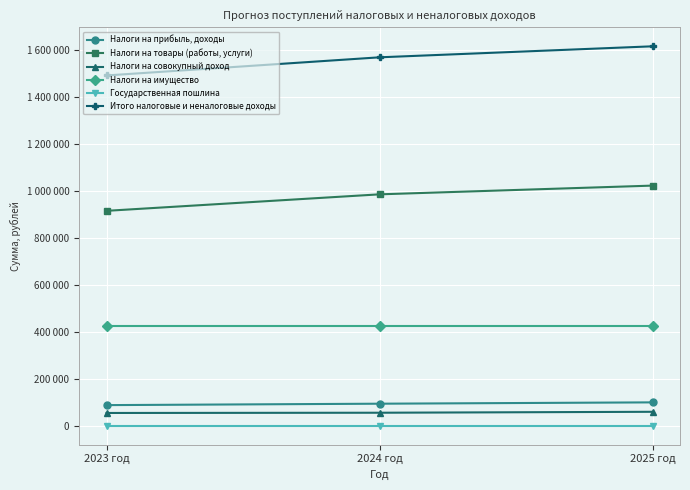

What is the lowest value of the Государственная пошлина series?

3050